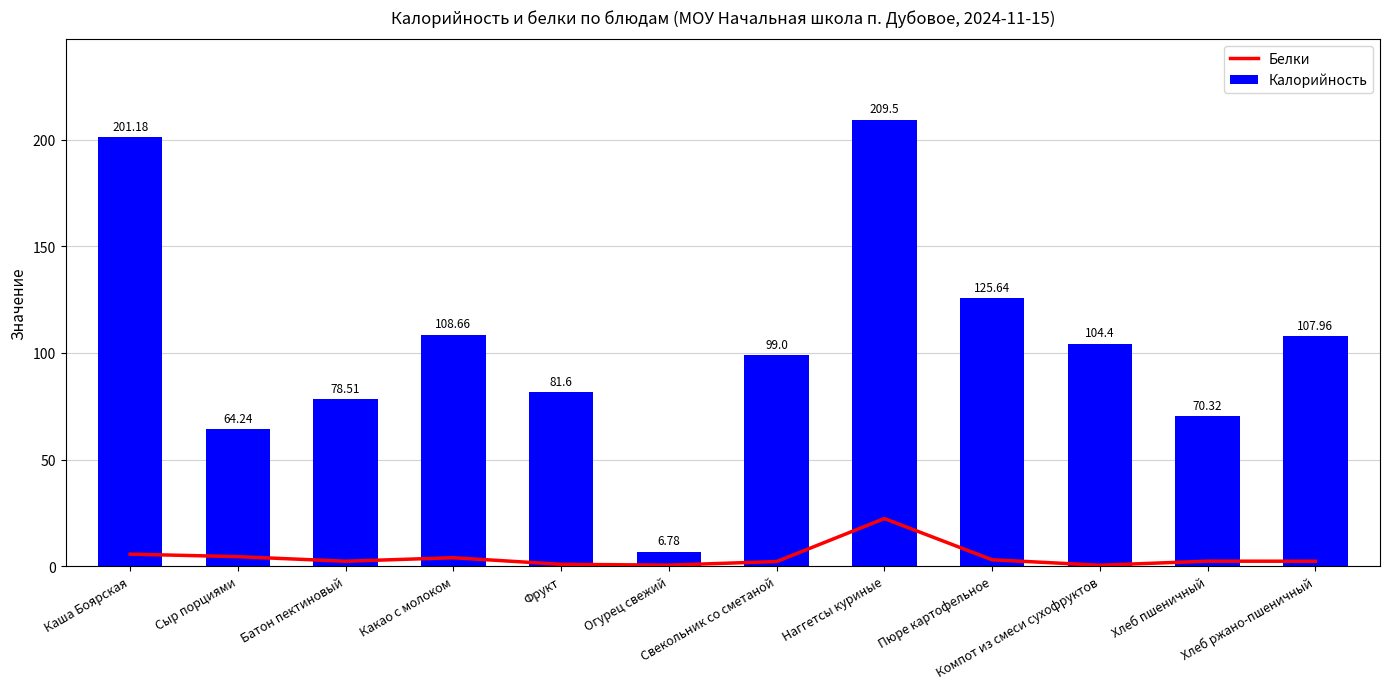

What value does the Калорийность series have at Хлеб пшеничный?

70.3